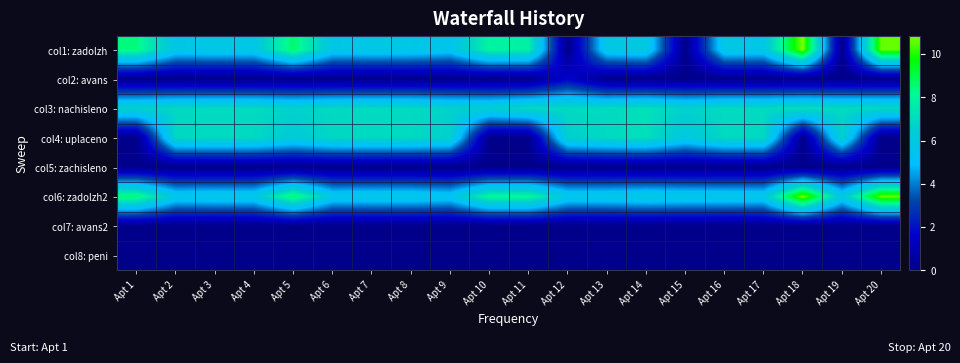

What is the greatest value displayed?

10.8